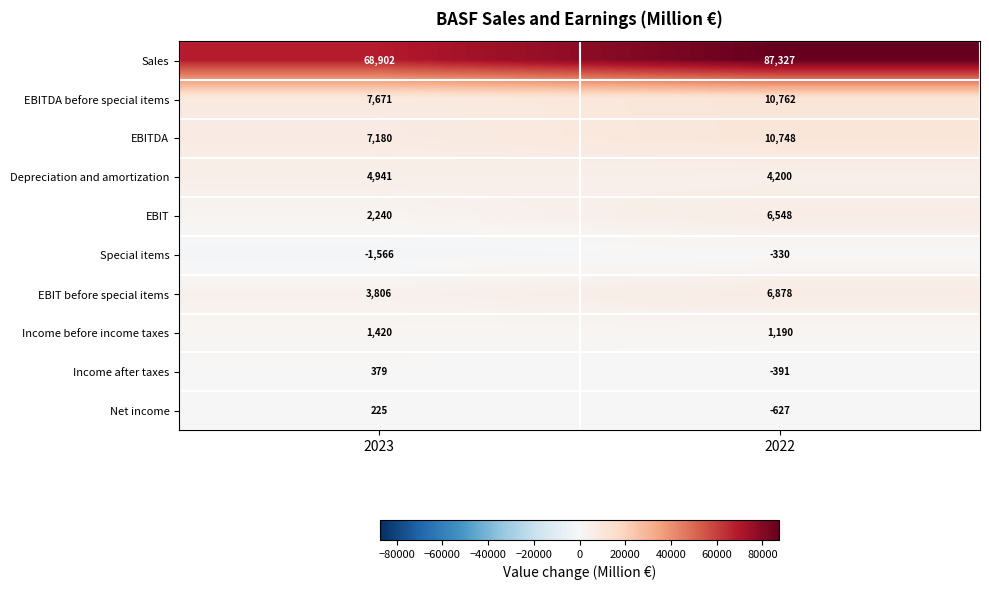

Reading left to right, extract all data points from this chart.

Sales: 2023=68902	2022=87327
EBITDA before special items: 2023=7671	2022=10762
EBITDA: 2023=7180	2022=10748
Depreciation and amortization: 2023=4941	2022=4200
EBIT: 2023=2240	2022=6548
Special items: 2023=-1566	2022=-330
EBIT before special items: 2023=3806	2022=6878
Income before income taxes: 2023=1420	2022=1190
Income after taxes: 2023=379	2022=-391
Net income: 2023=225	2022=-627